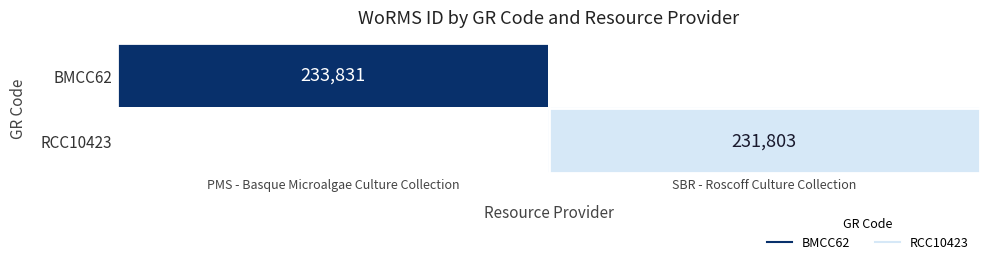

Is the value of BMCC62 at SBR - Roscoff Culture Collection greater than the value of RCC10423 at PMS - Basque Microalgae Culture Collection?

No